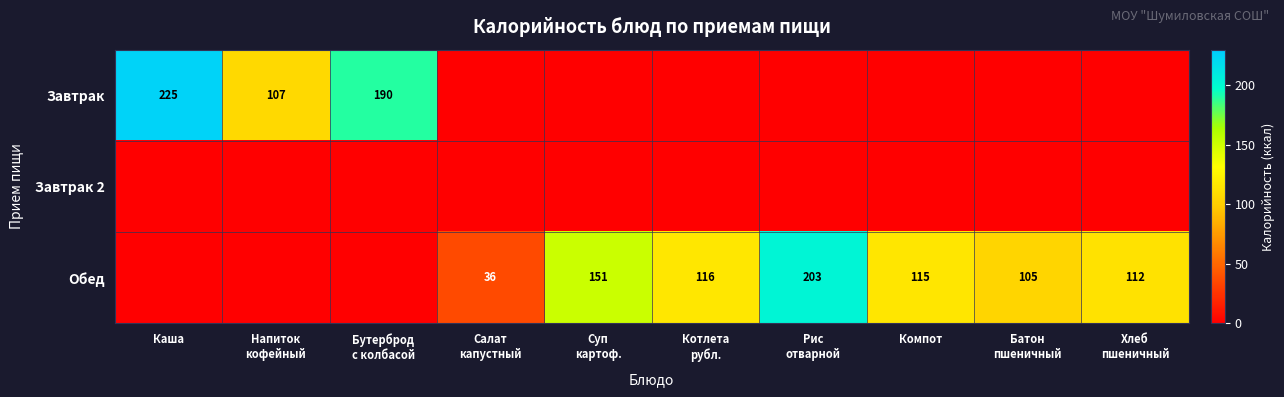

Is it true that Завтрак equals 299 at Каша?

False